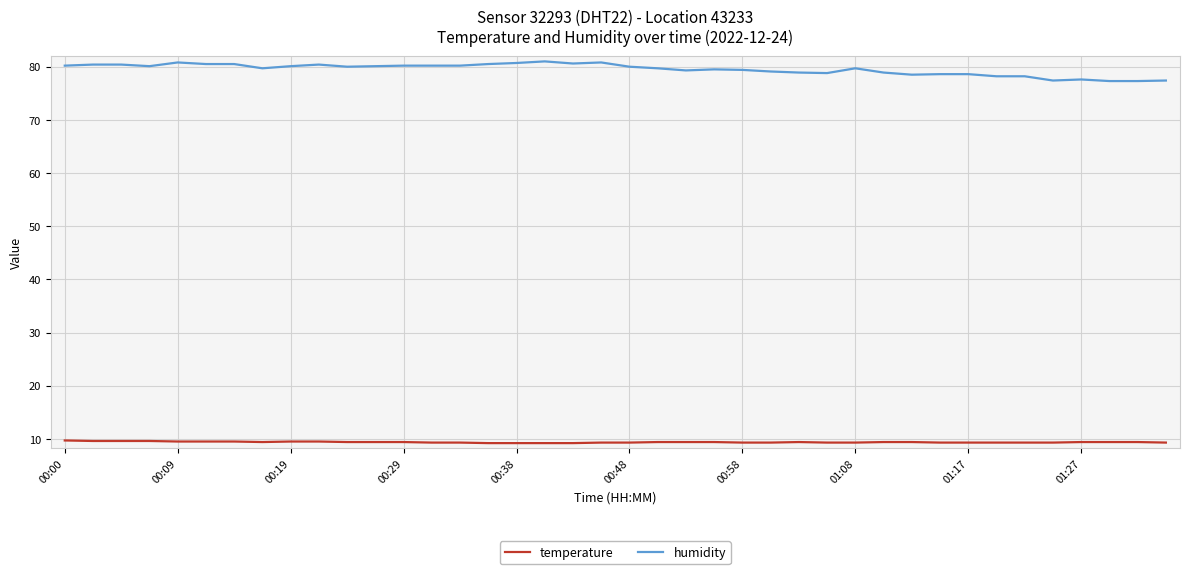

What is the maximum value shown in the chart?

81.0